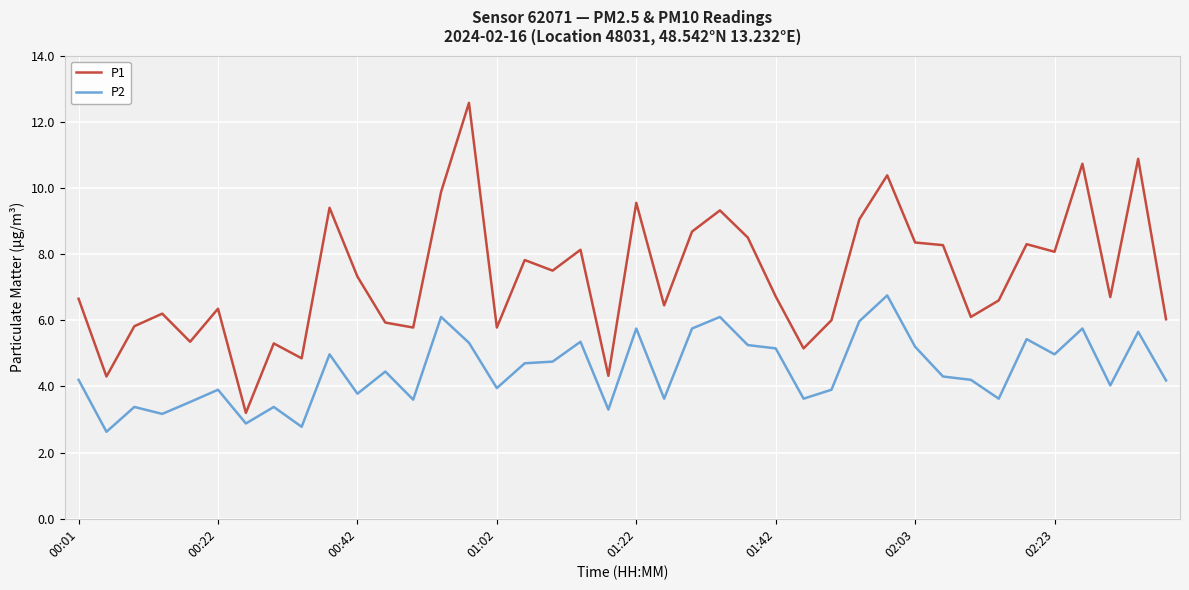

True or false: P1 and P2 intersect in this chart.

False